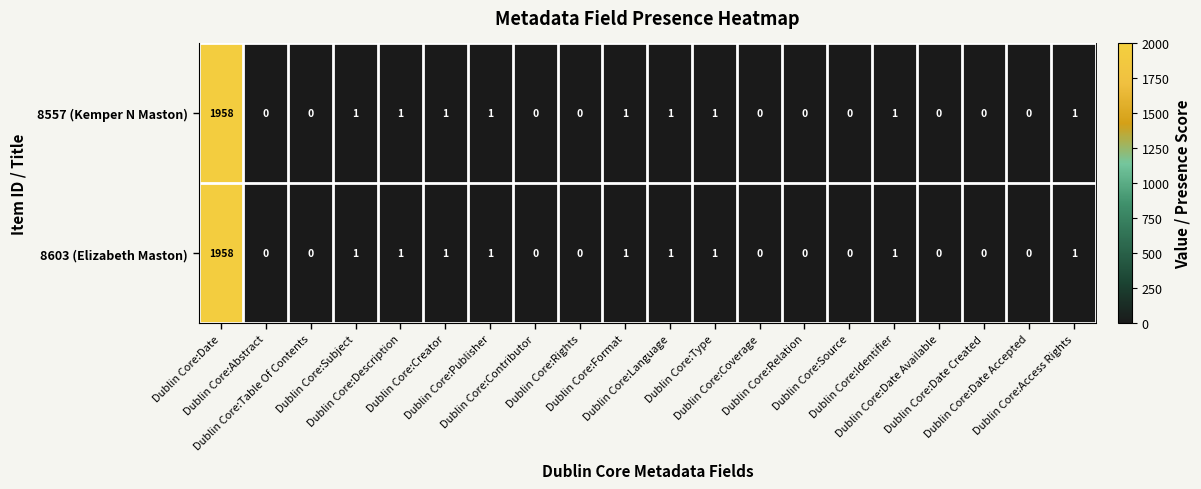

What is the maximum value for 8603 (Elizabeth Maston)?

1958